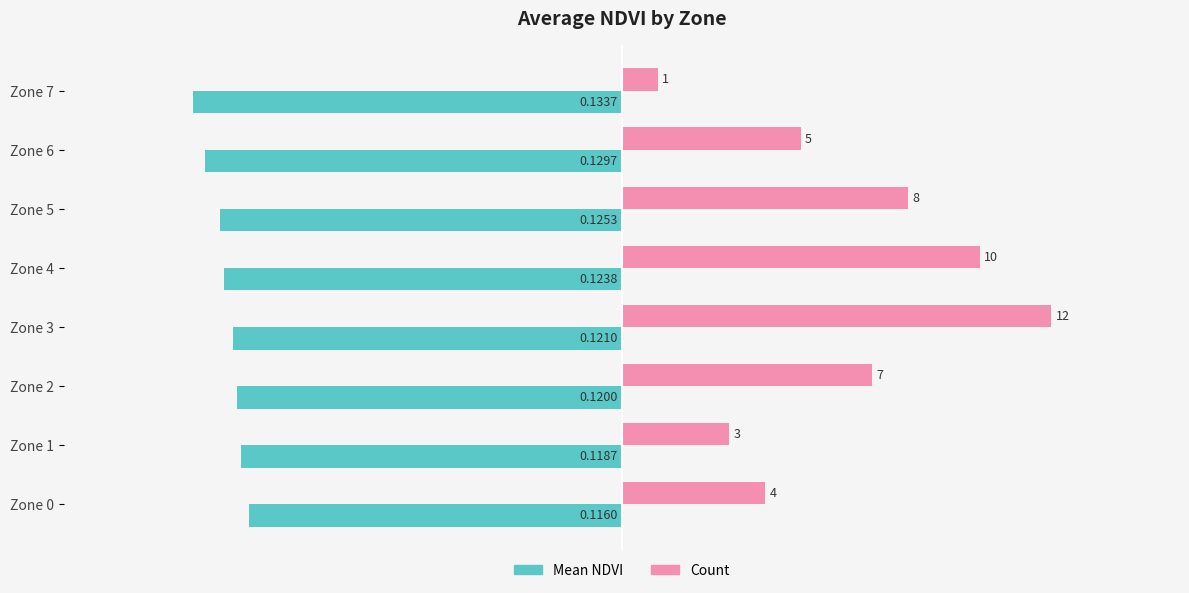

Is the value of Mean NDVI at Zone 0 greater than the value of Count at Zone 5?

No